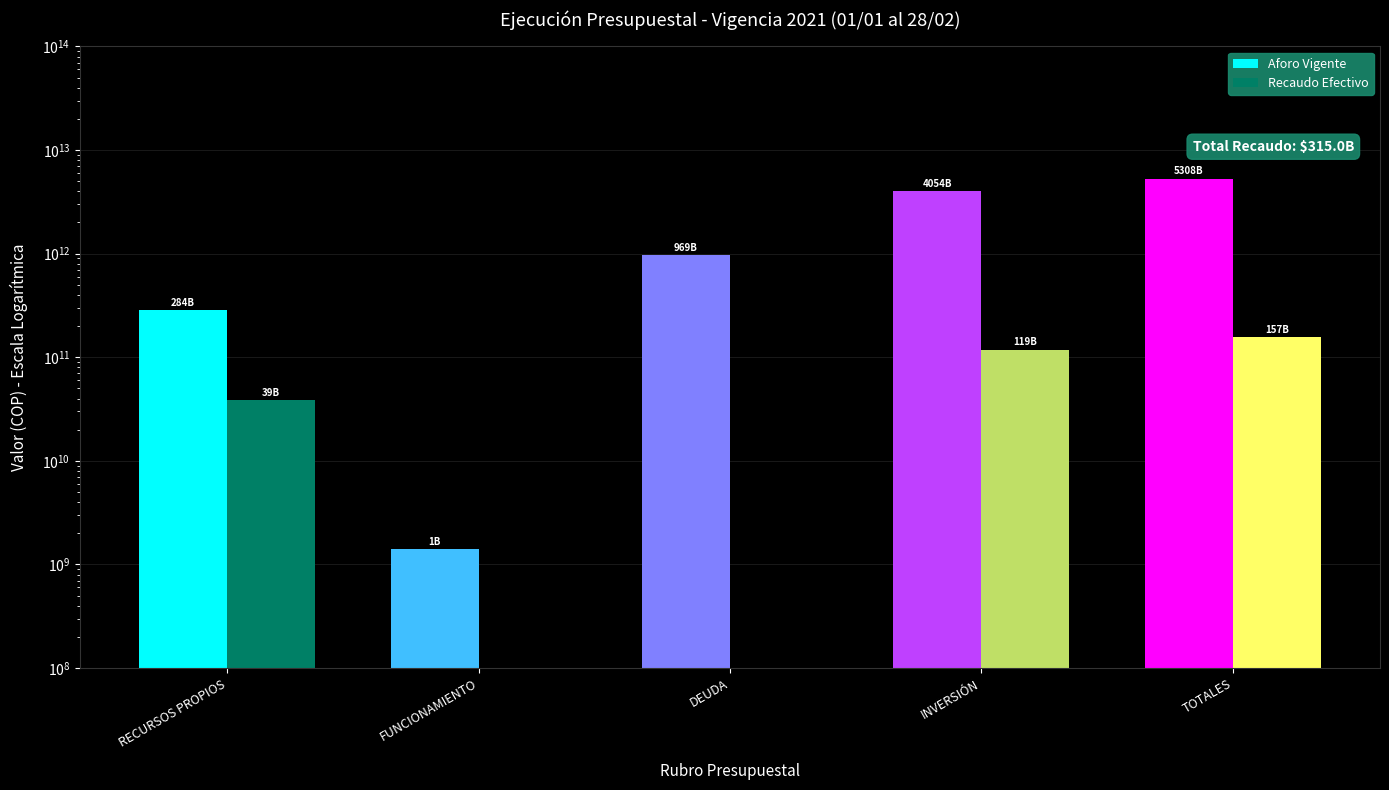

Which series has the largest range (max minus min)?

Aforo Vigente